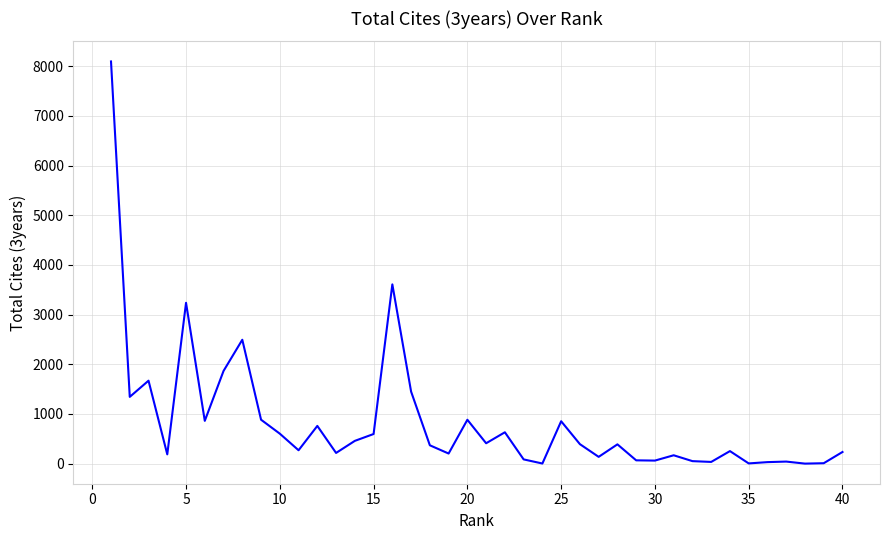

What is the maximum value shown in the chart?

8098